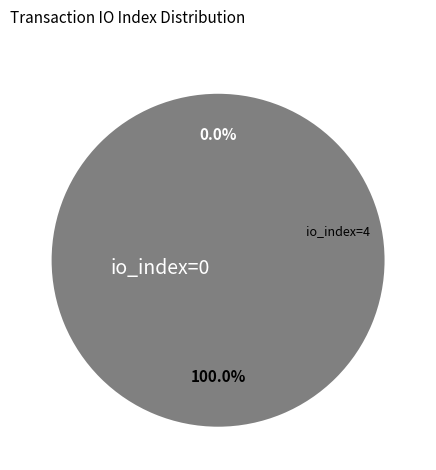

True or false: io_index=0 accounts for 15% of the total.

False